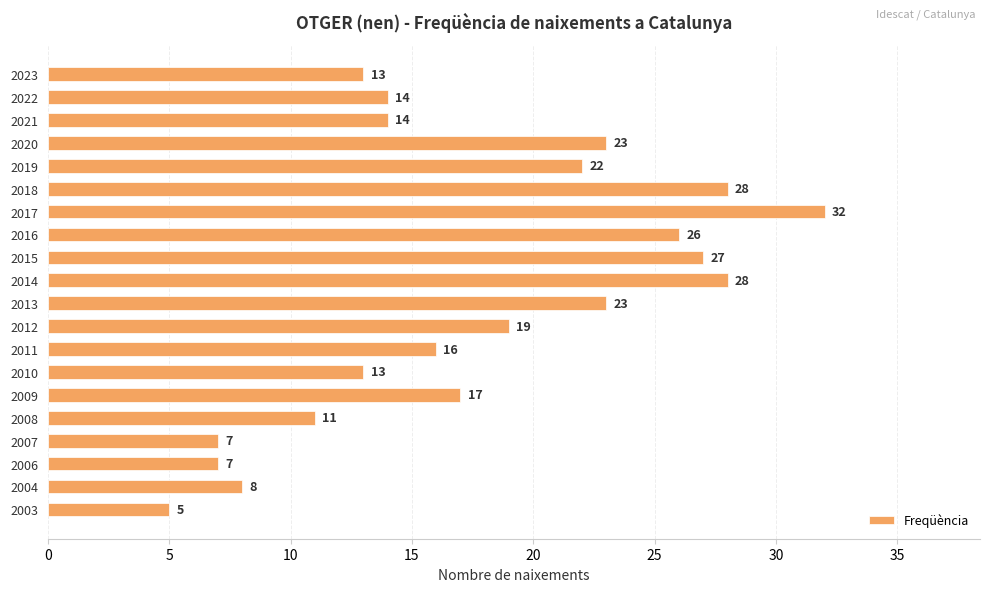

Which label corresponds to the largest value in the chart?

2017